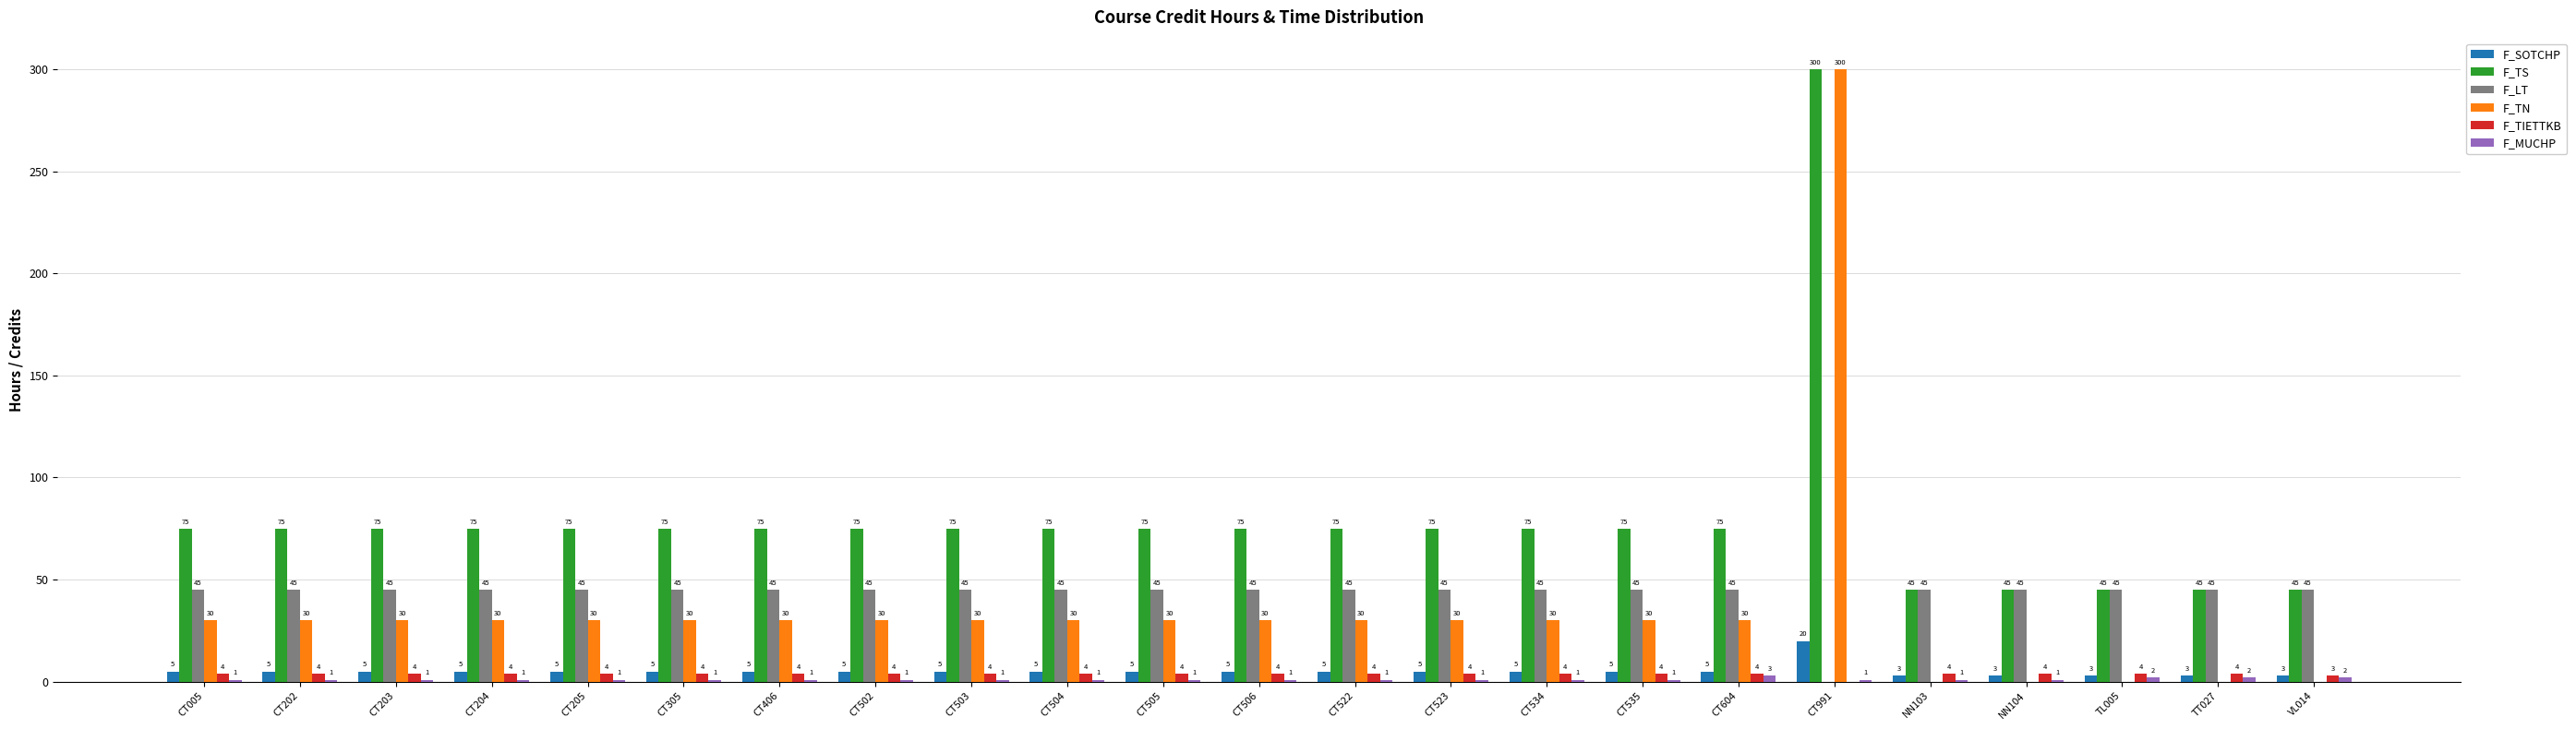

What is the spread (max minus min) of values at TL005?

45